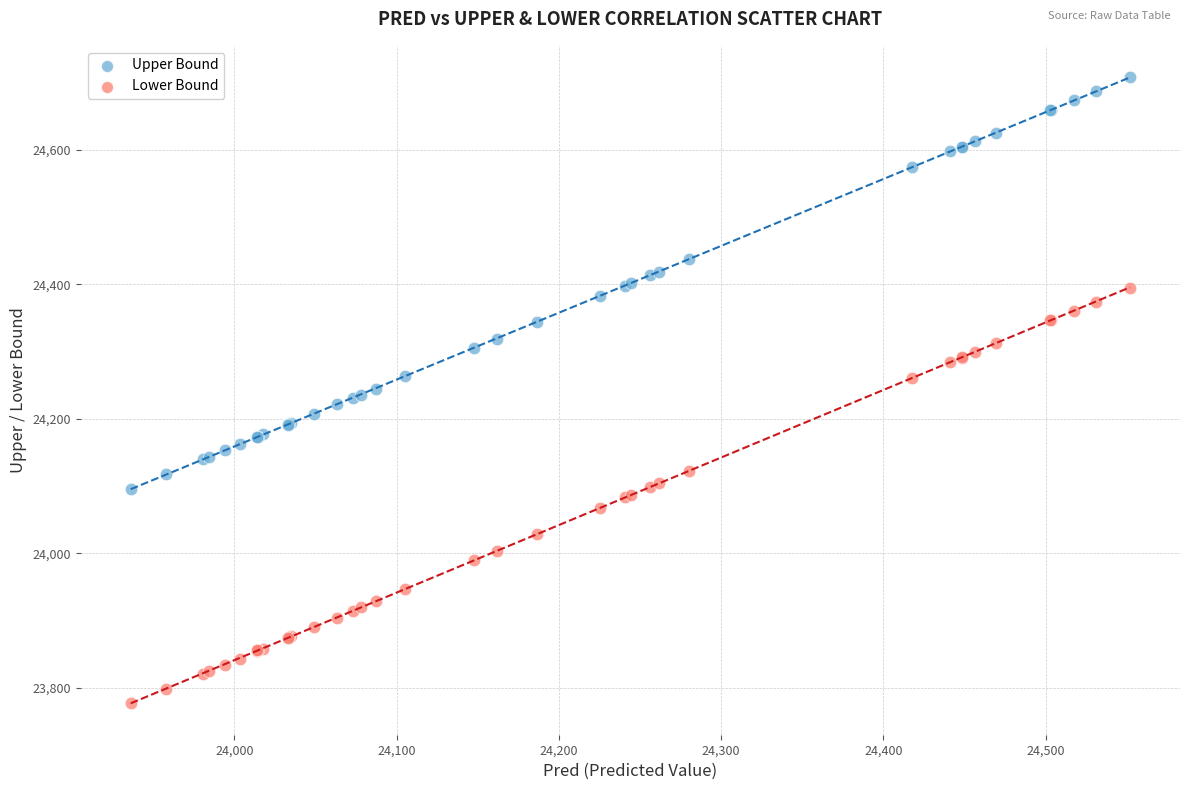

Which series reaches the minimum Y coordinate?

Lower Bound